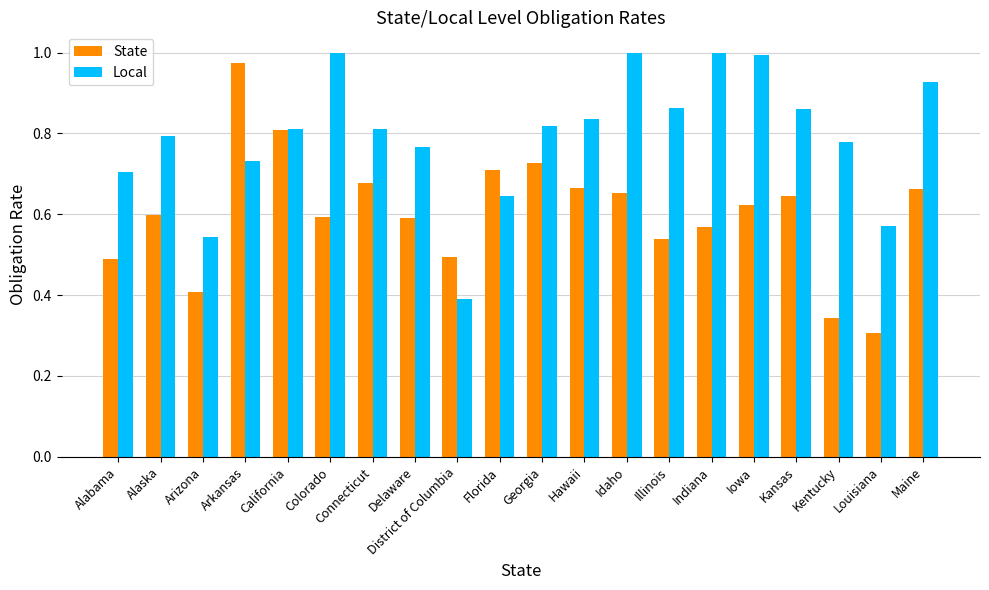

Which category has the lowest value in the State series?

Louisiana